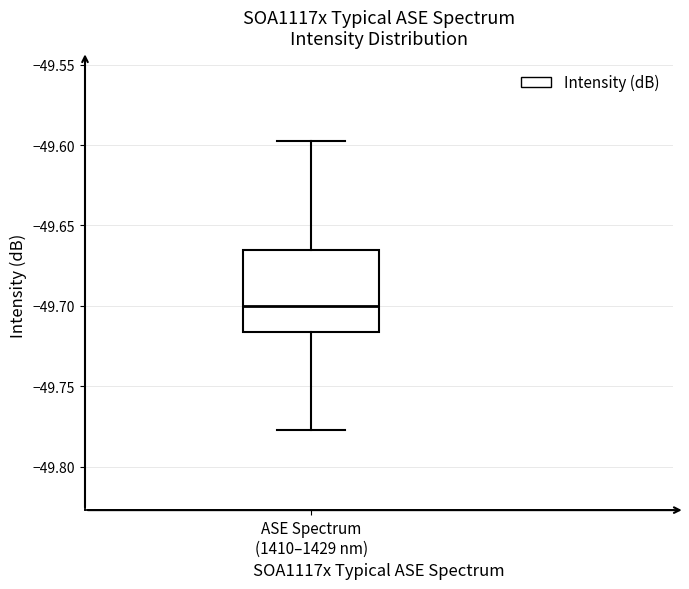

Transcribe this box plot: give where the median line is, the range the box spans, and where the two whiskers end, as read against the y-axis. The values are not printed on the chart, so give them approximately, as read against the axis.

median -49.700, box -49.715 to -49.665, whiskers -49.775 to -49.595